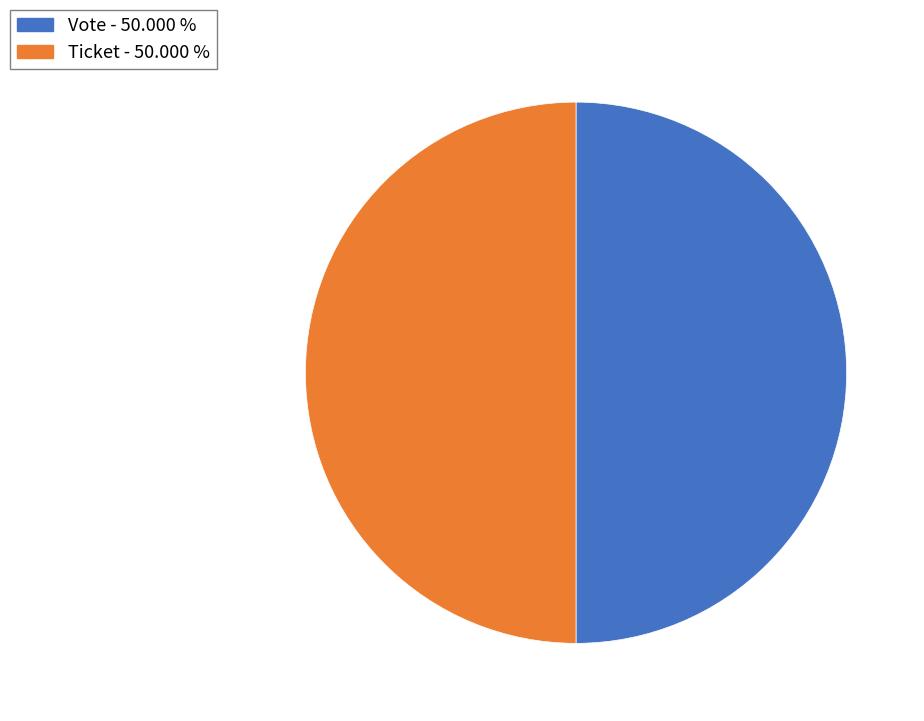

Is it true that Vote is 99% of the pie?

False